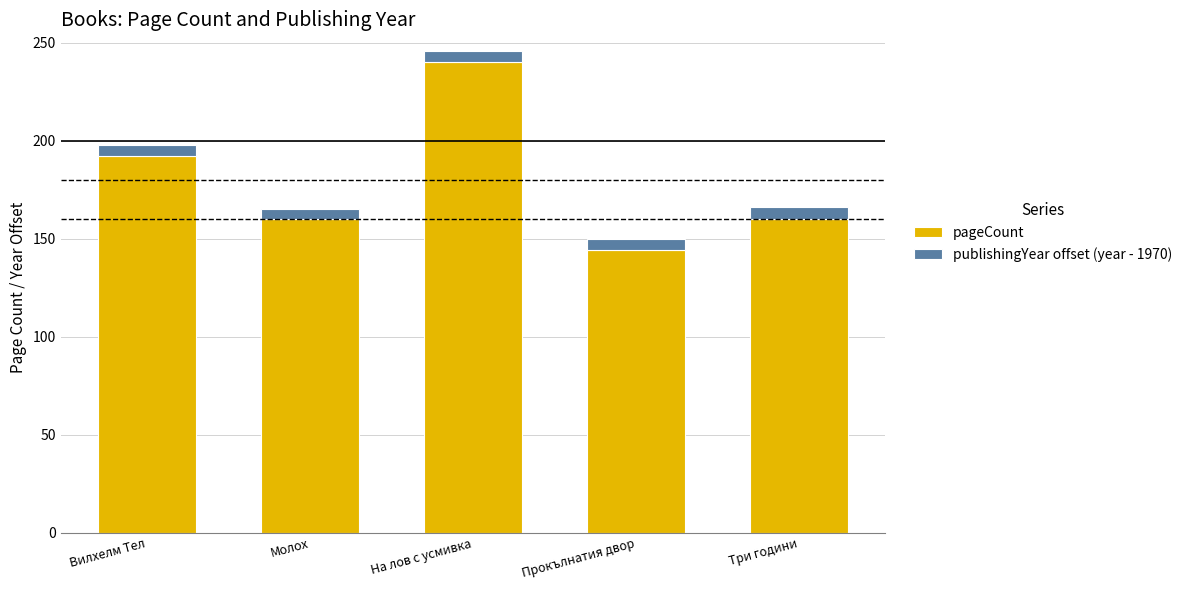

Reading left to right, list the values for the pageCount series.

Вилхелм Тел=192	Молох=160	На лов с усмивка=240	Прокълнатия двор=144	Три години=160